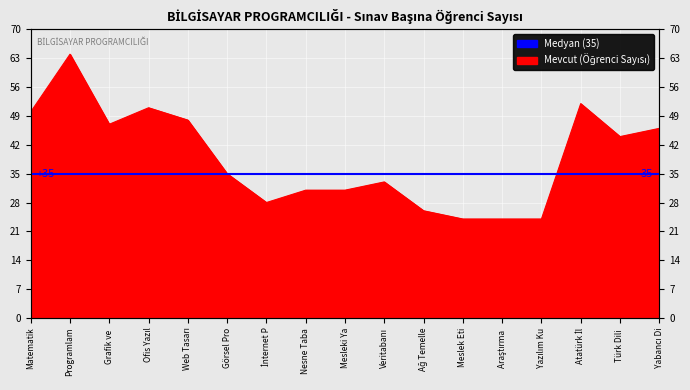

How many categories are shown in the chart?

17